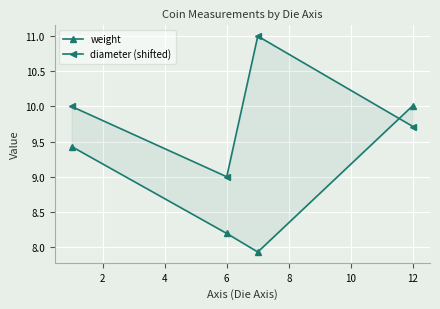

At how many categories does at least one series exceed 8?

4